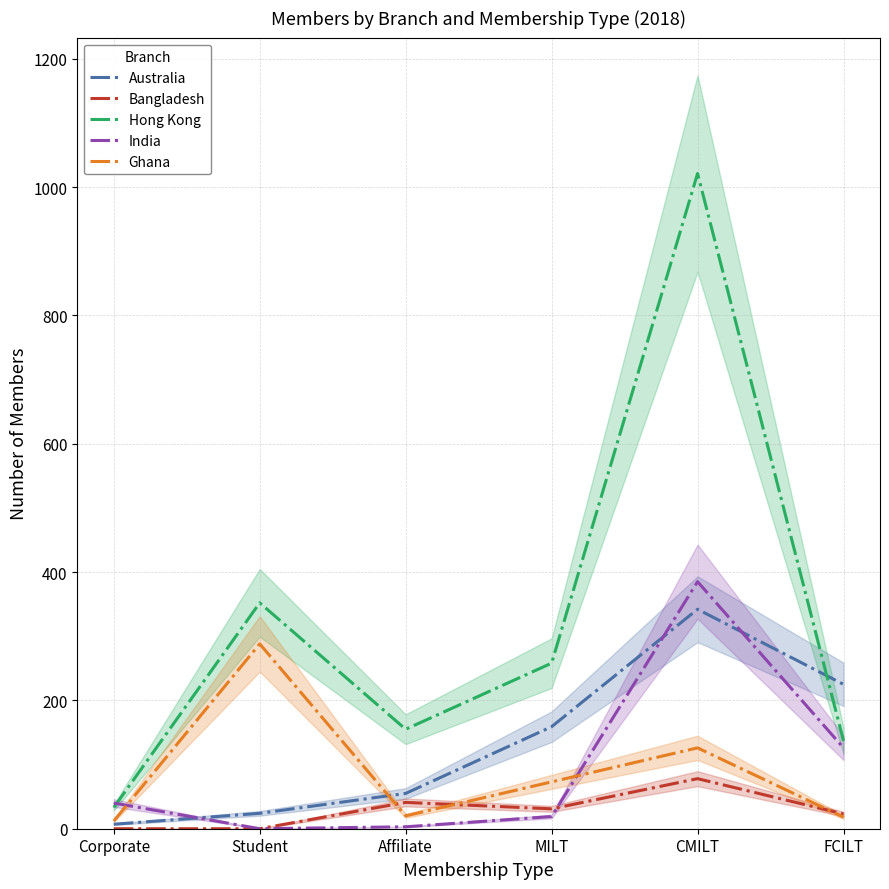

What is the sum of all Hong Kong values?

1956